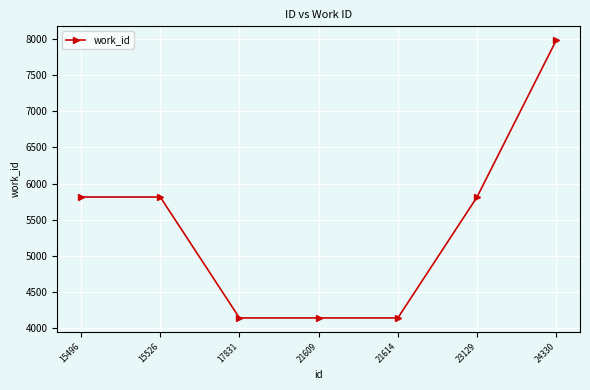

Approximately how many times larger is the value at 21609 compared to 17831?

1.0